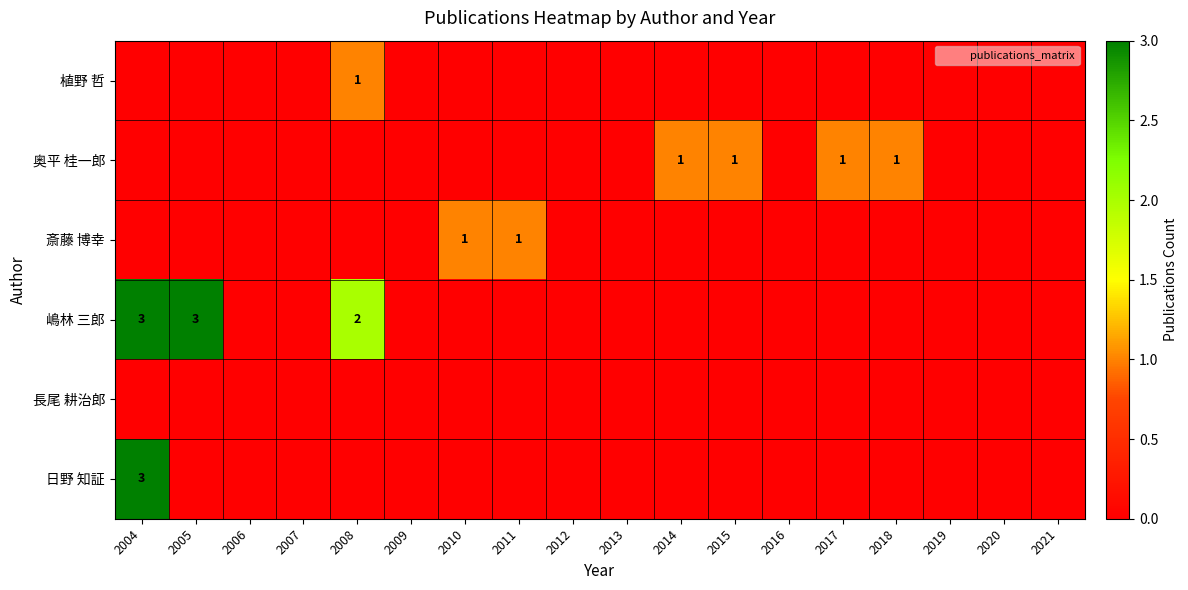

Rank the series at 2004 from lowest to highest value.

植野 哲, 奥平 桂一郎, 斎藤 博幸, 長尾 耕治郎, 嶋林 三郎, 日野 知証